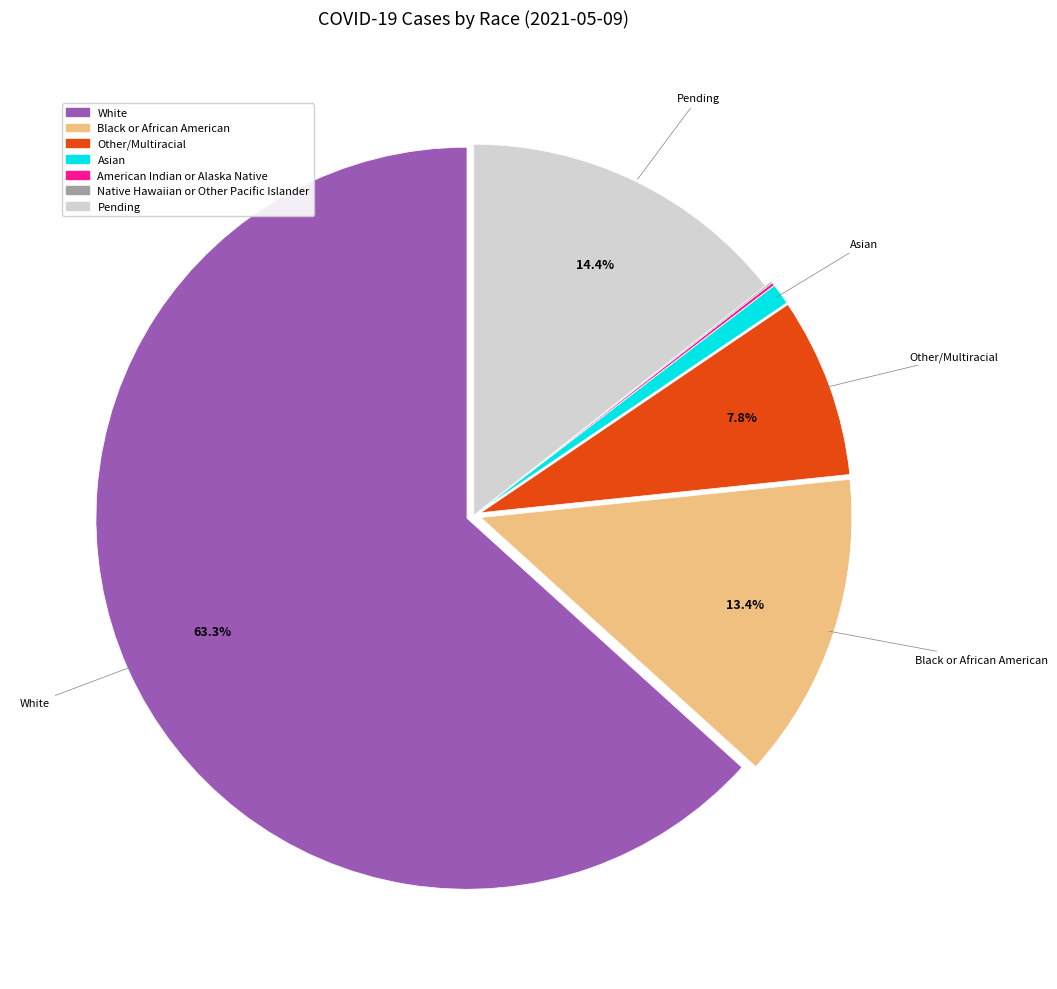

Which has a higher value, Pending or Asian?

Pending